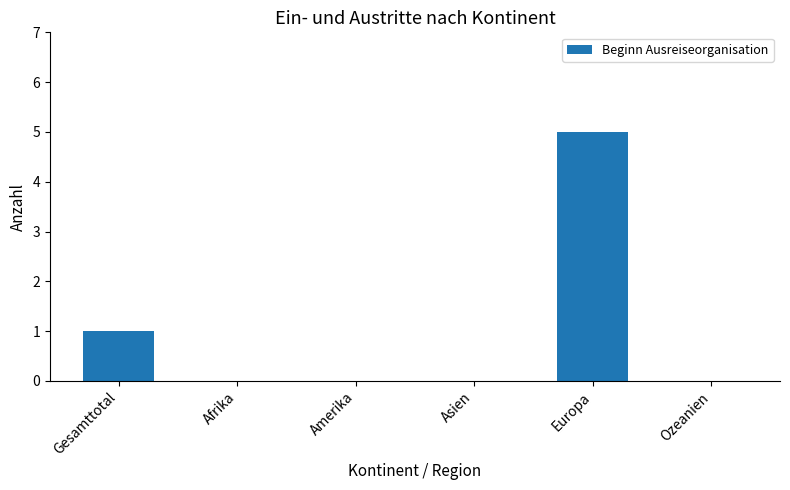

Is it true that the value at Amerika is -2?

False